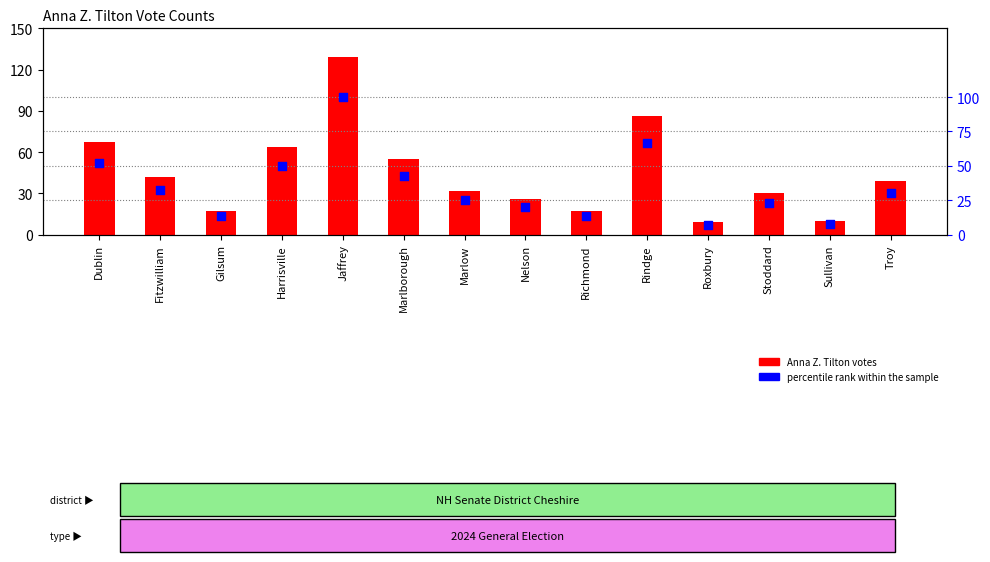

At how many categories does at least one series exceed 41?

6